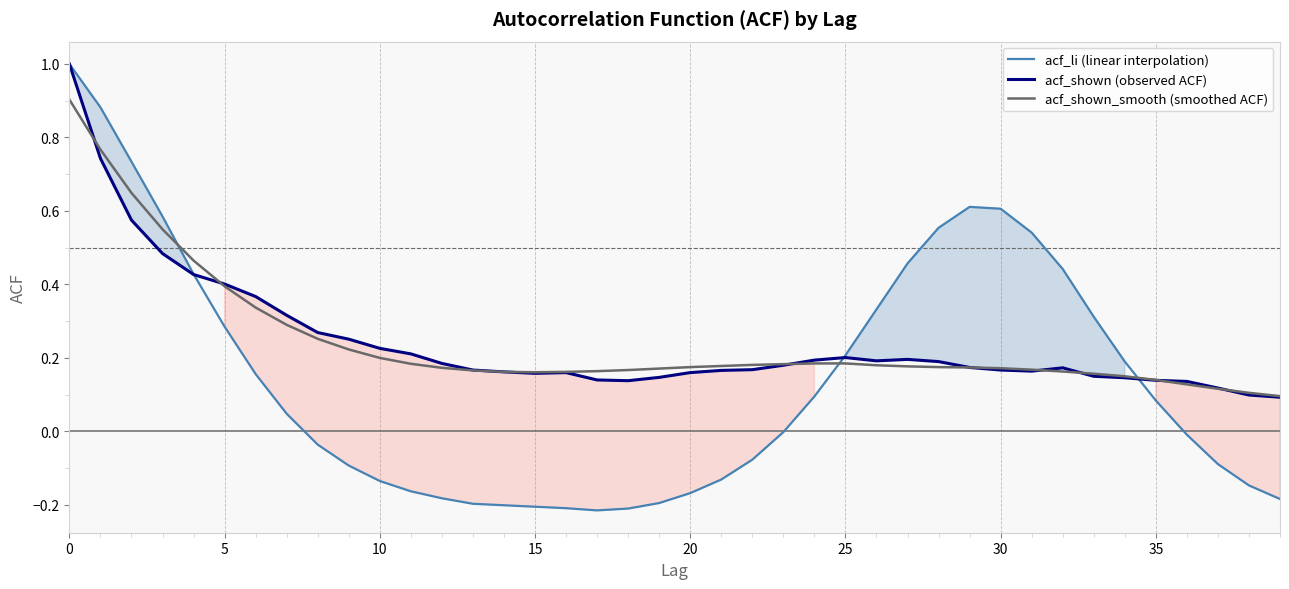

What is the difference between the second highest and minimum values in the acf_shown_smooth (smoothed ACF) series?

0.7